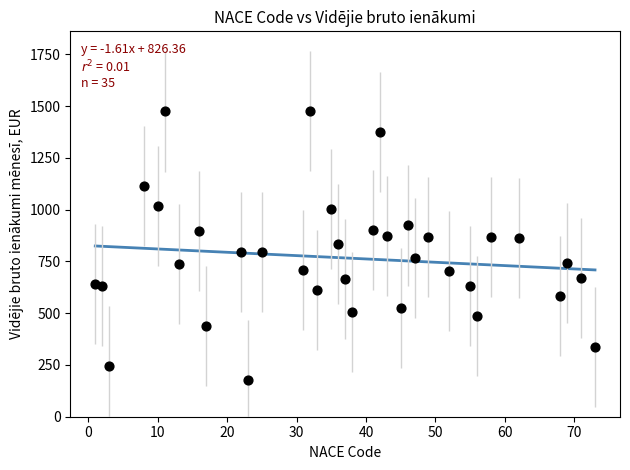

What is the range of X values (max minus min)?

72.0